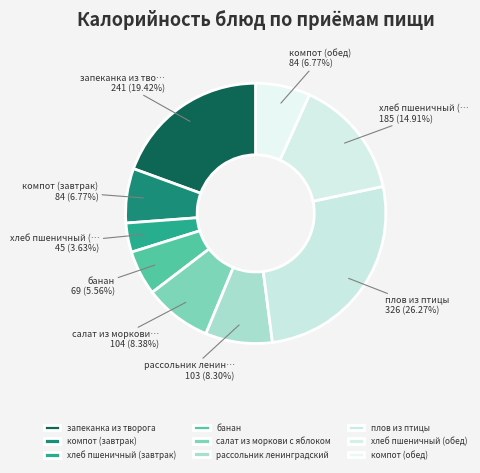

What percentage is NOT represented by компот (обед)?

93.2%